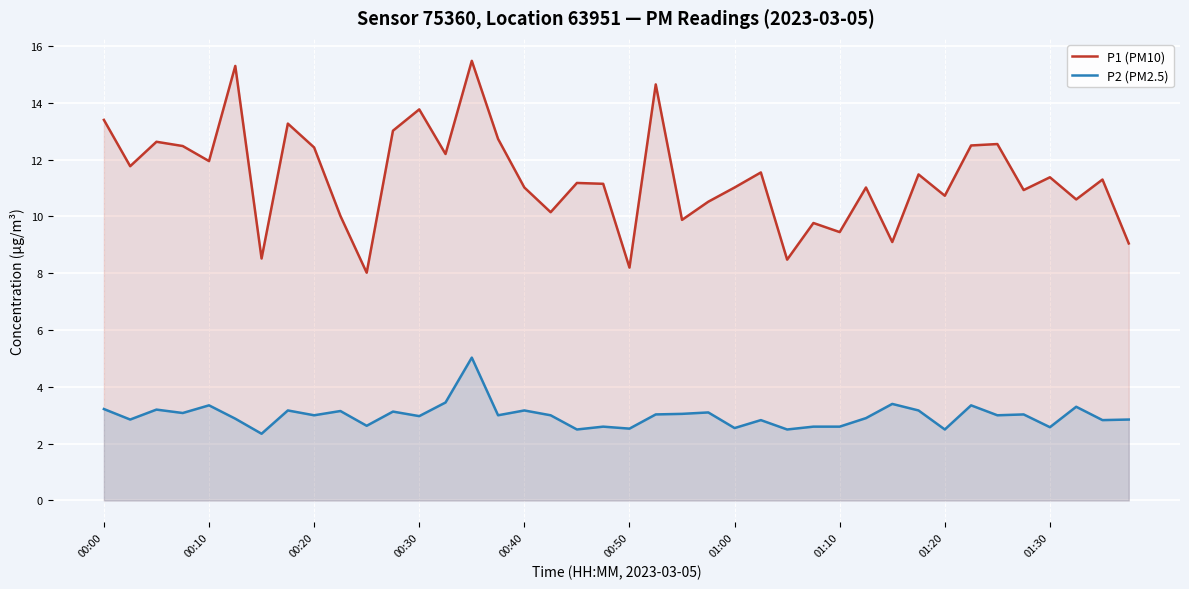

How many categories are shown in the chart?

40